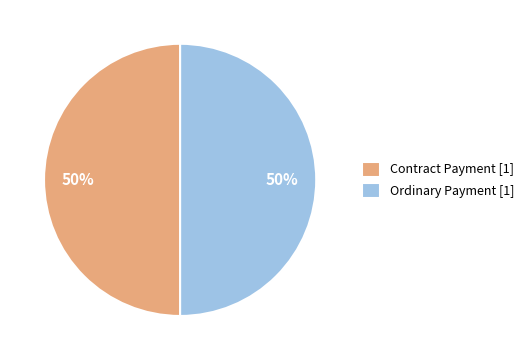

What is the ratio of the value at Ordinary Payment [1] to the value at Contract Payment [1]?

1.0